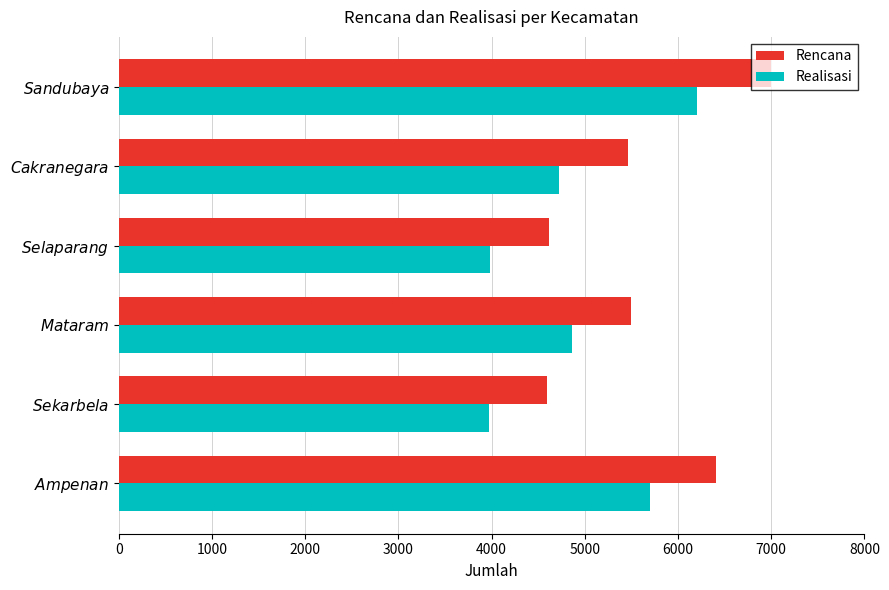

What is the difference between the second highest and second lowest values in the Rencana series?

1794